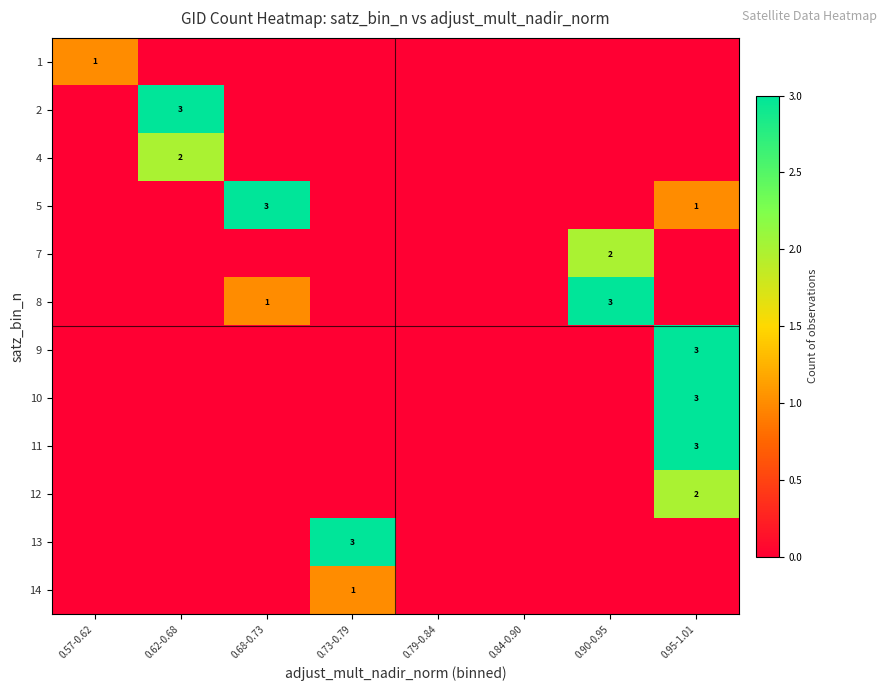

Is it true that 9 equals 3 at 0.95-1.01?

True